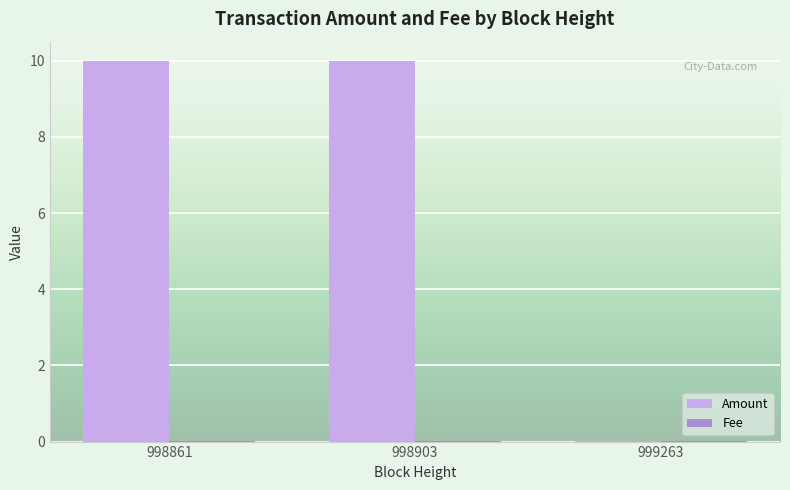

Is it true that Amount equals 10.0 at 998903?

True